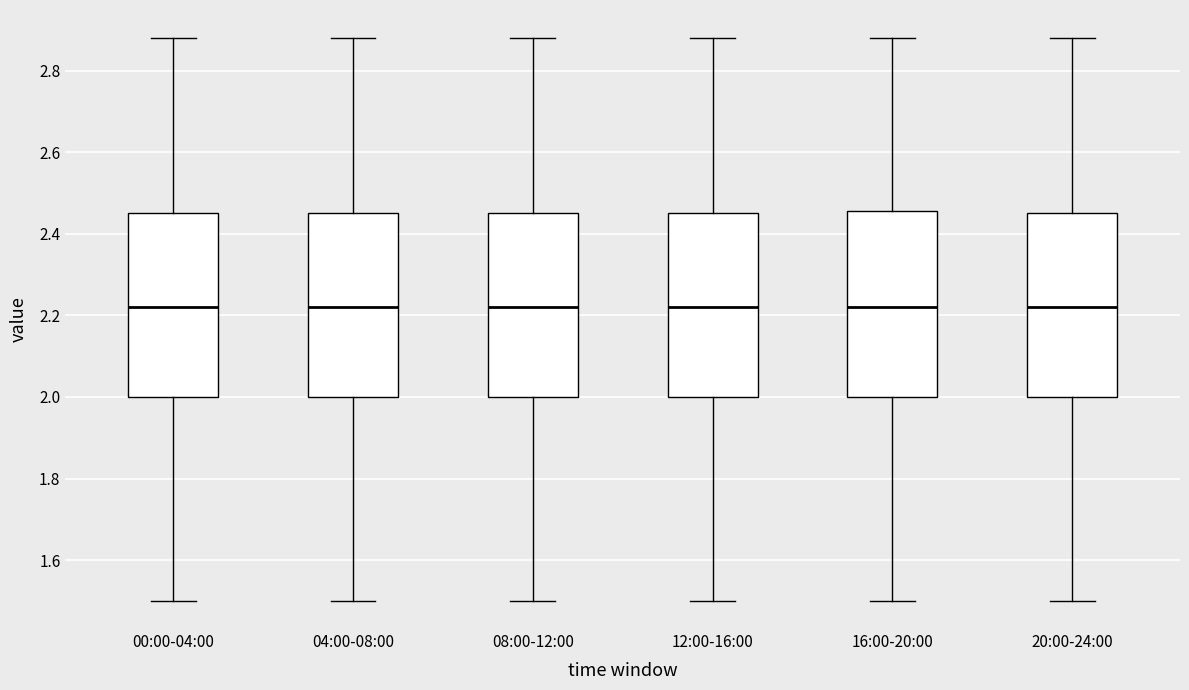

Where is the upper edge of the box for 00:00-04:00 on the y-axis? The values are not printed on the chart, so give them approximately, as read against the axis.

2.46